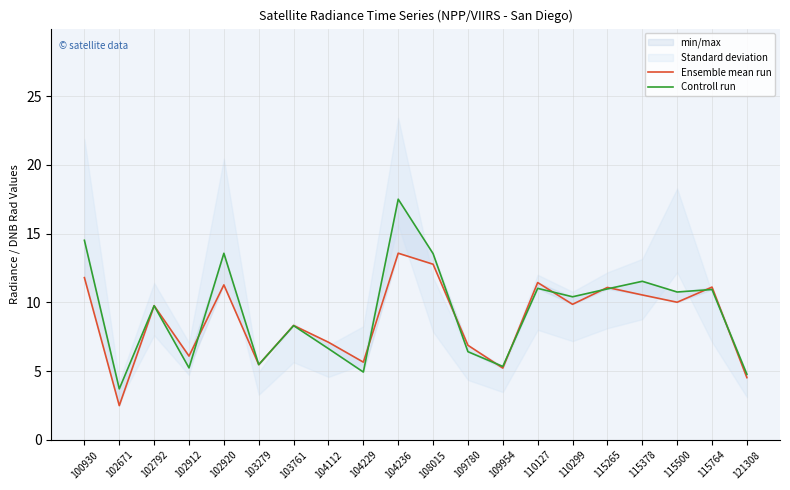

Reading left to right, extract all data points from this chart.

Ensemble mean run: 100930=11.8	102671=2.5	102792=9.8	102912=6.1	102920=11.3	103279=5.5	103761=8.3	104112=7.1	104229=5.7	104236=13.6	108015=12.8	109780=6.9	109954=5.2	110127=11.4	110299=9.9	115265=11.1	115378=10.5	115500=10.0	115764=11.1	121308=4.5
Controll run: 100930=14.5	102671=3.7	102792=9.8	102912=5.2	102920=13.6	103279=5.5	103761=8.3	104112=6.6	104229=4.9	104236=17.5	108015=13.5	109780=6.4	109954=5.3	110127=11.0	110299=10.4	115265=11.0	115378=11.5	115500=10.8	115764=10.9	121308=4.8